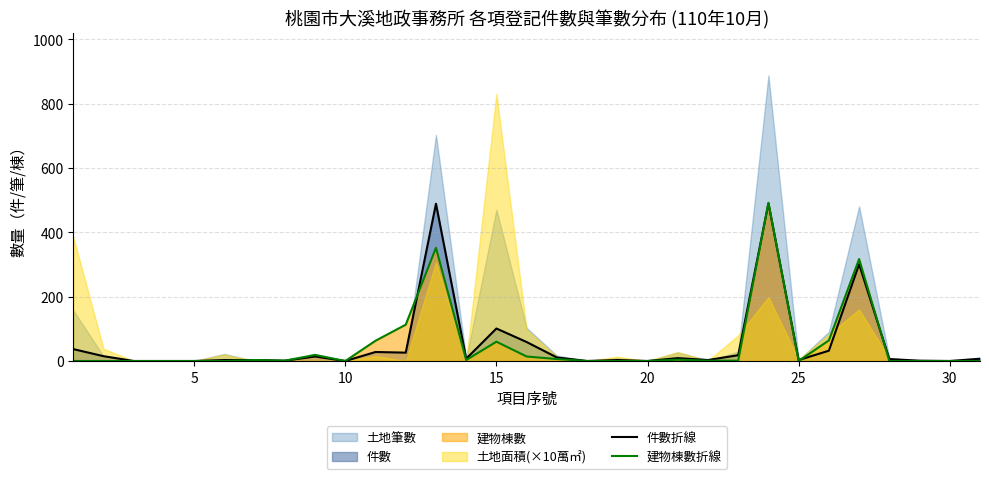

What is the highest value of the 建物棟數折線 series?

492